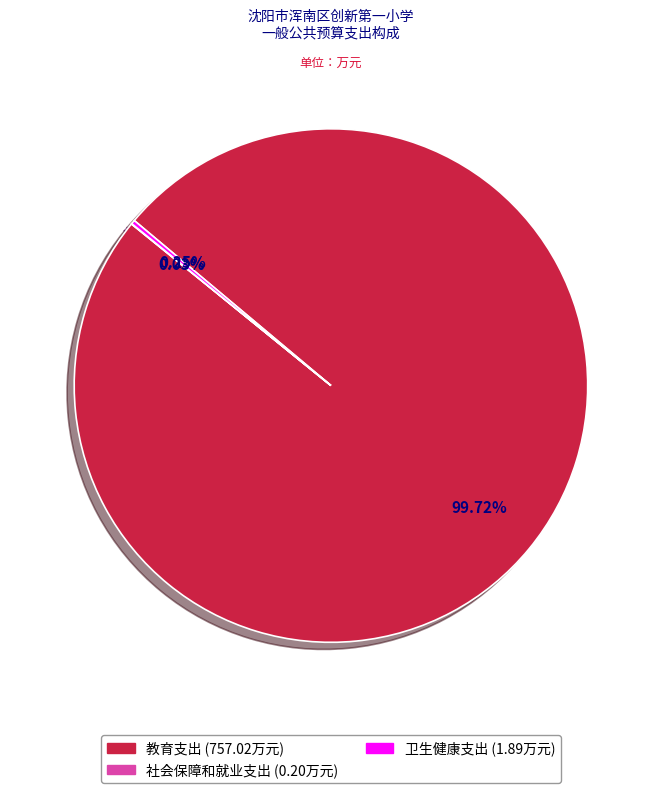

What is the largest slice in the pie chart?

教育支出